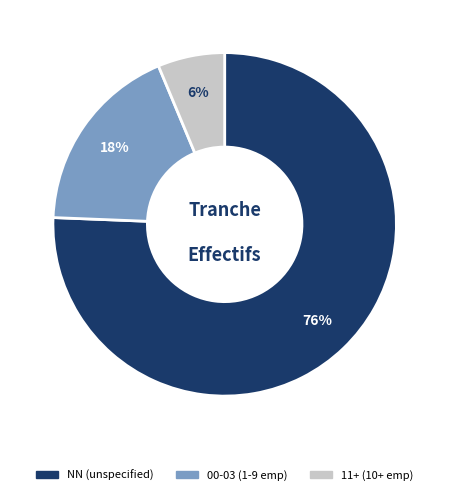

Is there a majority slice in this chart?

Yes